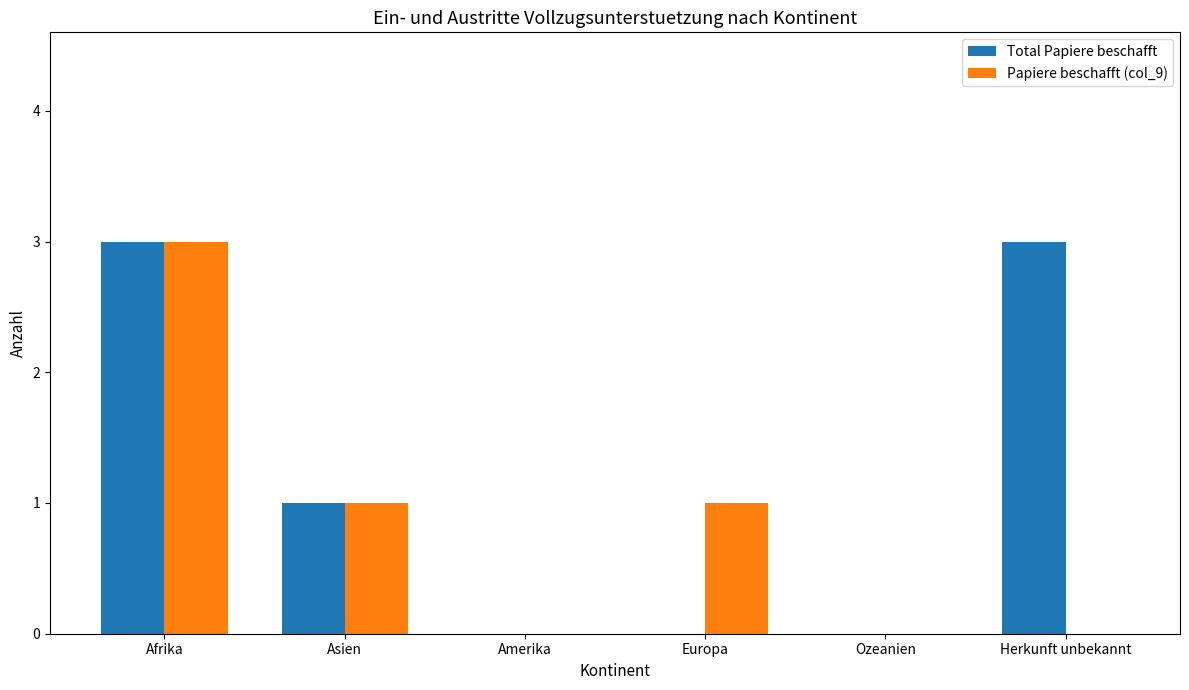

What is the sum of all Papiere beschafft (col_9) values?

5